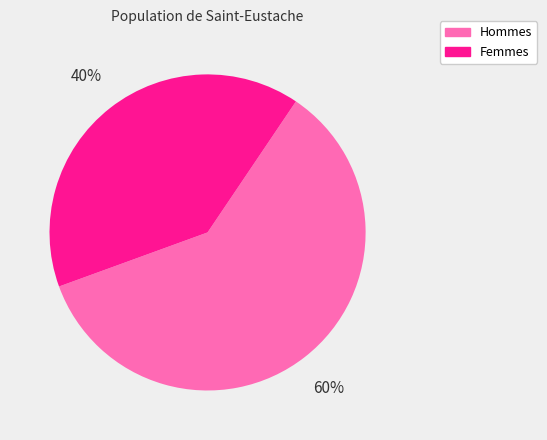

Is it true that Femmes is 40% of the pie?

True